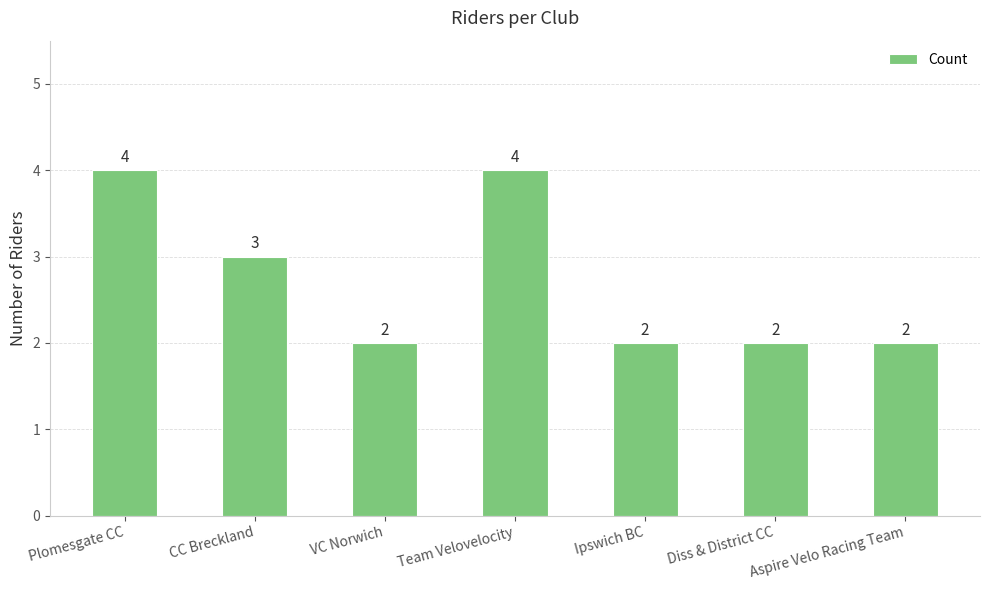

What is the average value?

3